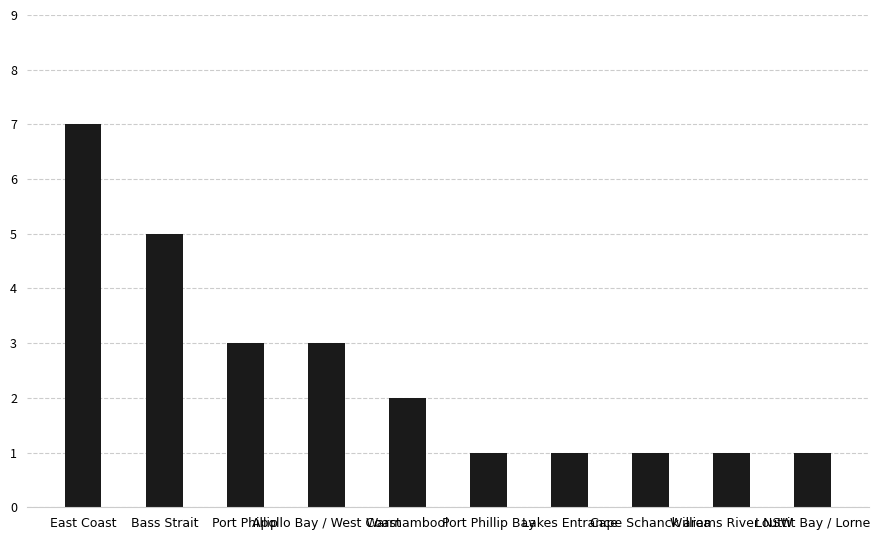

Reading left to right, what are all the values shown in this chart?

East Coast=7	Bass Strait=5	Port Phillip=3	Apollo Bay / West Coast=3	Warrnambool=2	Port Phillip Bay=1	Lakes Entrance=1	Cape Schanck area=1	Williams River NSW=1	Louttit Bay / Lorne=1